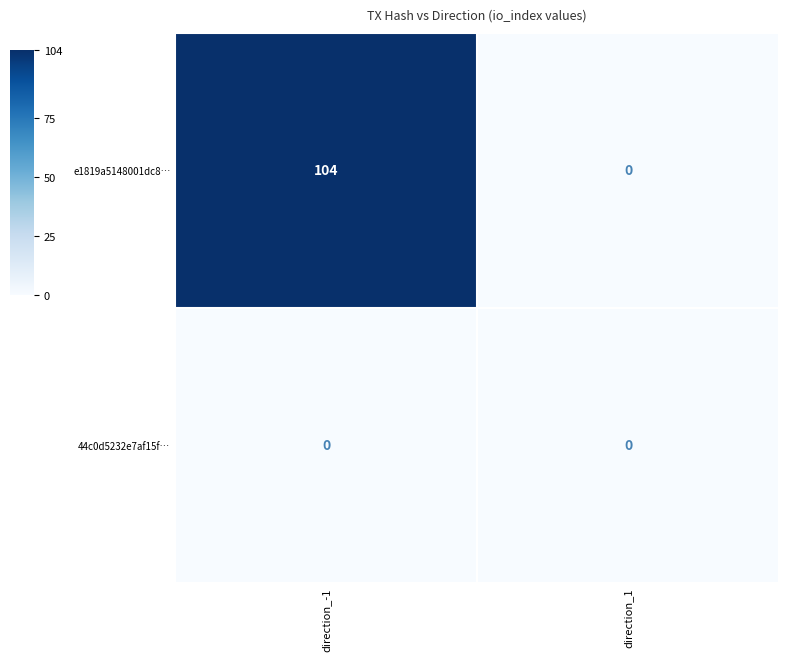

True or false: e1819a5148001dc8… has a value of 0 at direction_1.

True